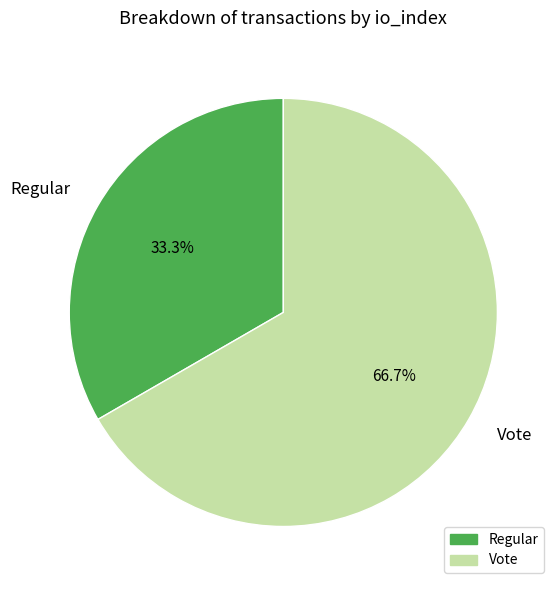

How many segments does this pie chart have?

2